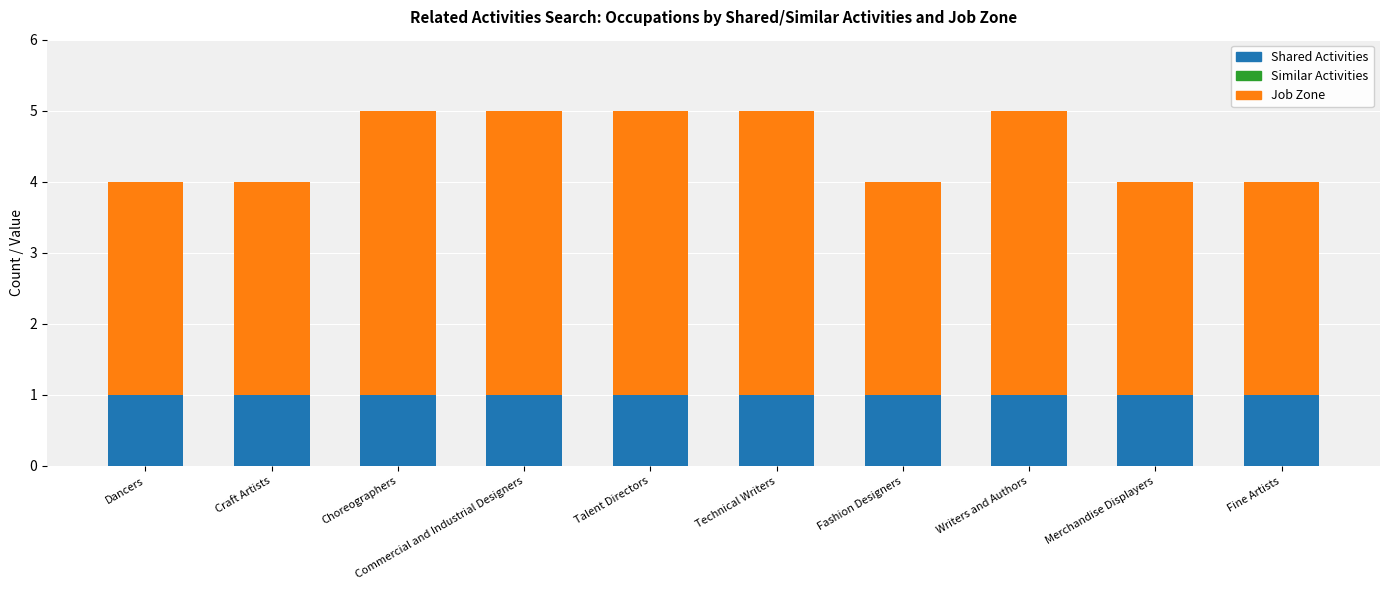

True or false: Shared Activities has a value of 2 at Craft Artists.

False